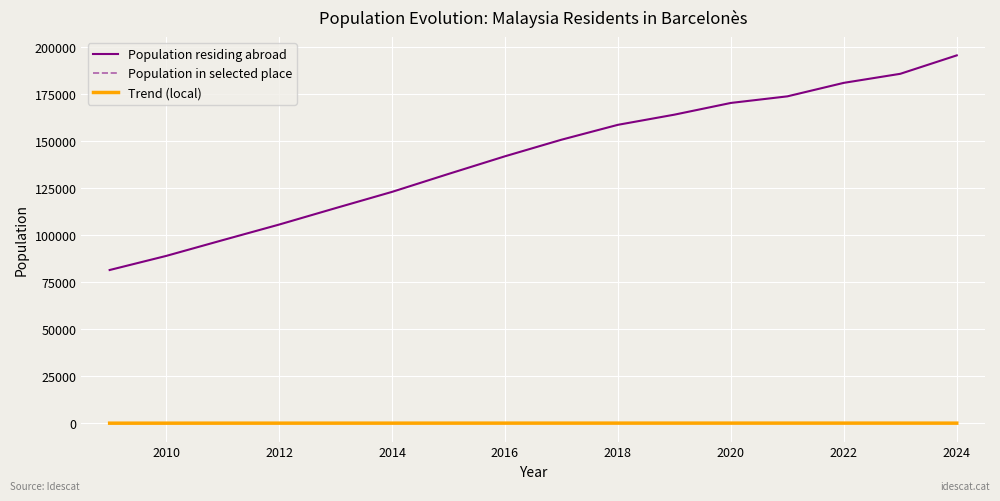

What is the maximum value shown in the chart?

195653.0